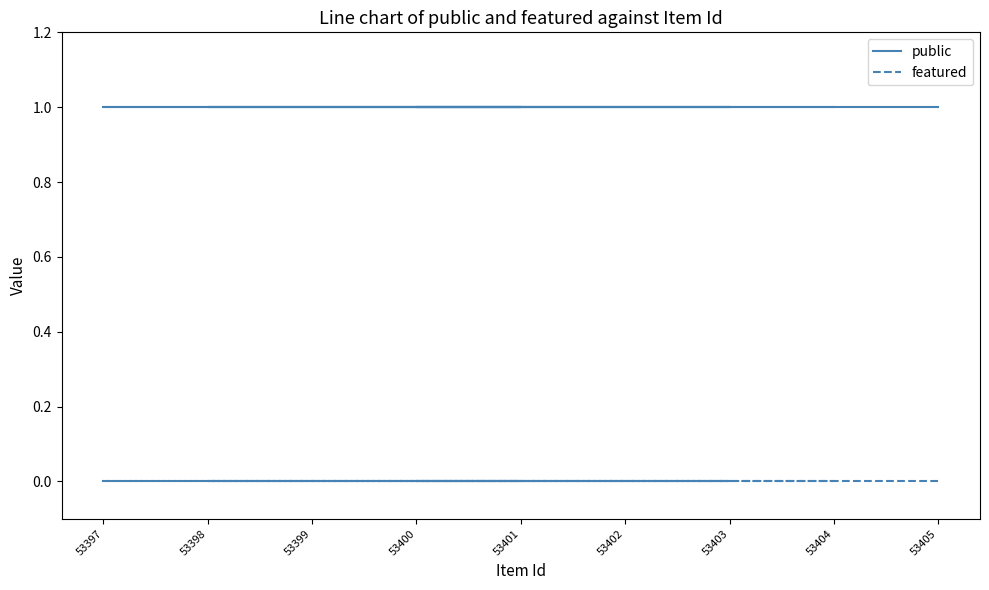

Which has a higher value, 53403 or 53400?

53403